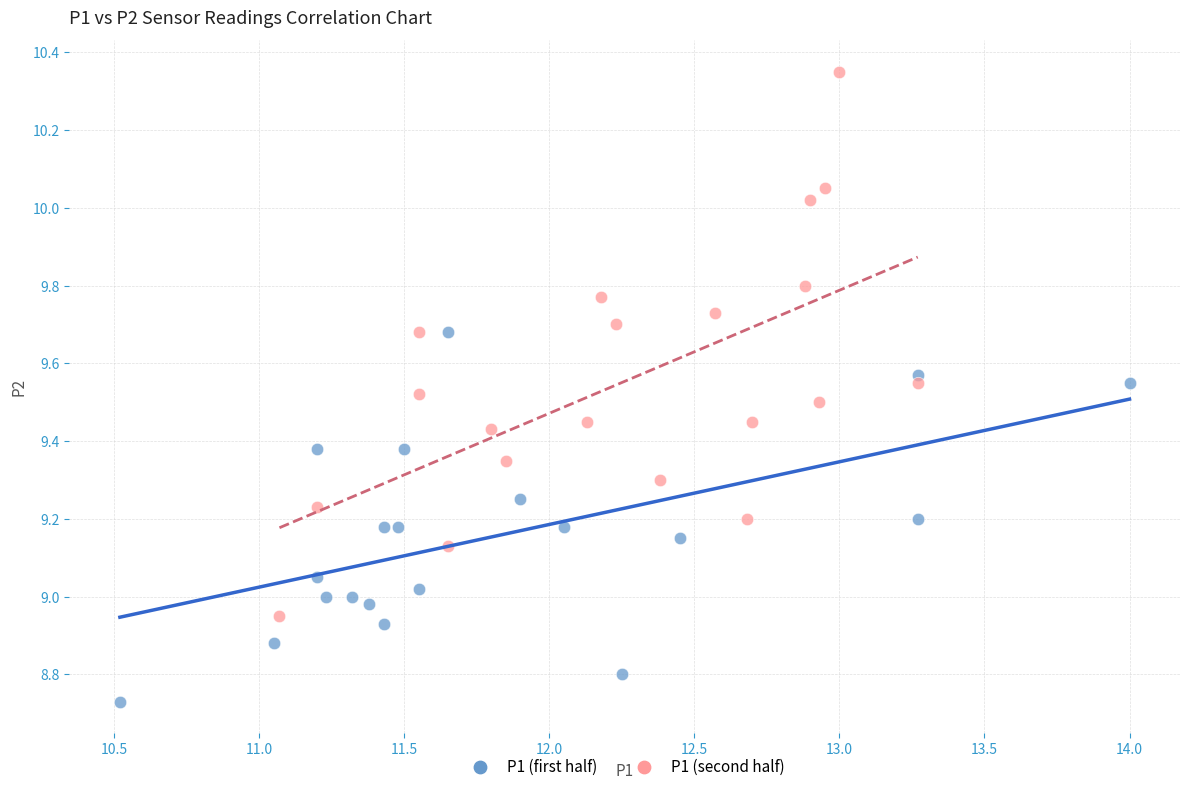

Which series reaches the maximum Y coordinate?

P1 (second half)